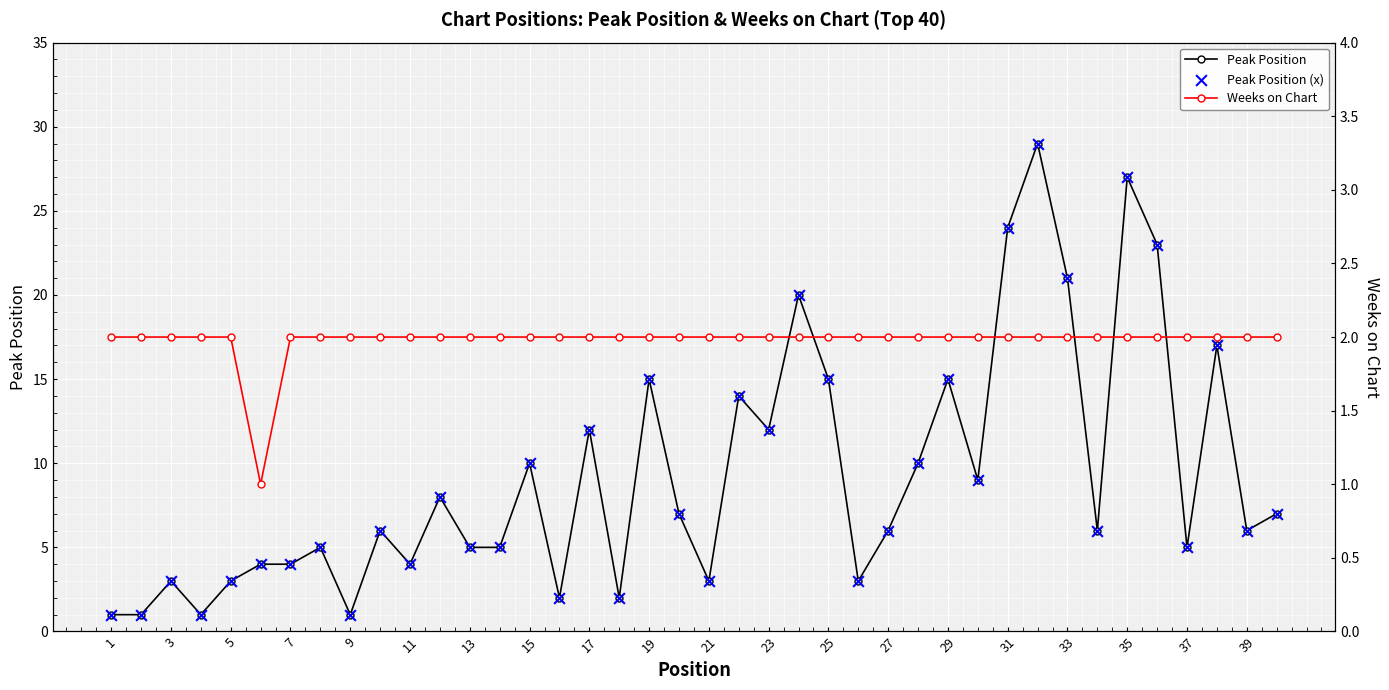

Is it true that Peak Position equals 5 at 3?

False